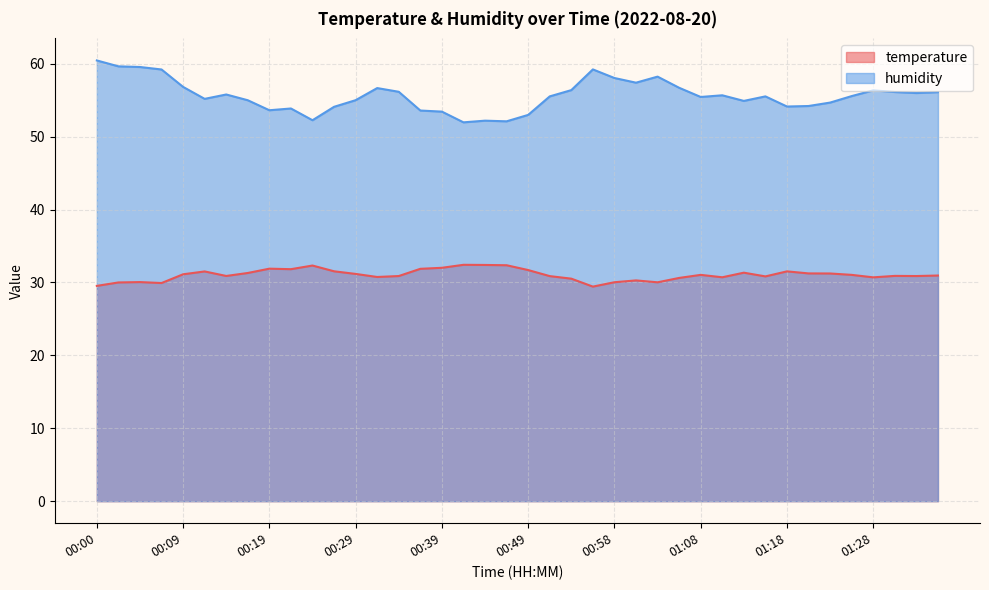

Reading left to right, transcribe all the data shown in this chart.

temperature: 29.5	30.0	30.1	29.9	31.1	31.5	30.9	31.3	31.9	31.8	32.3	31.5	31.2	30.8	30.9	31.9	32.0	32.4	32.4	32.4	31.7	30.9	30.5	29.4	30.0	30.3	30.0	30.6	31.0	30.7	31.3	30.8	31.5	31.2	31.2	31.0	30.7	30.9	30.9	30.9
humidity: 60.5	59.6	59.5	59.2	56.8	55.2	55.8	55.0	53.6	53.9	52.2	54.1	55.0	56.7	56.1	53.6	53.4	52.0	52.2	52.1	53.0	55.5	56.4	59.2	58.0	57.4	58.2	56.7	55.4	55.7	54.9	55.5	54.1	54.2	54.7	55.6	56.4	56.1	56.0	56.1